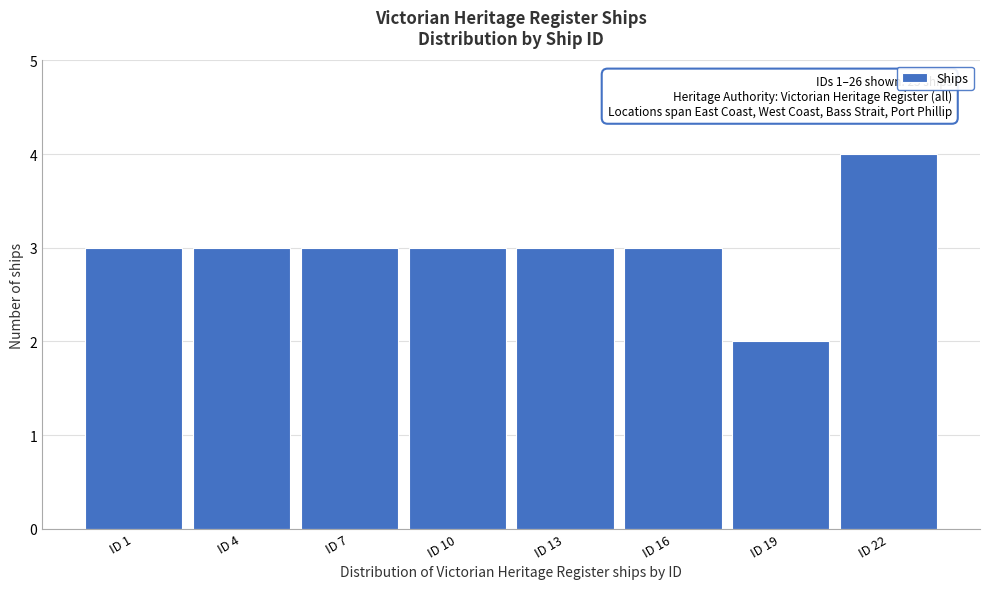

Reading left to right, what are all the values shown in this chart?

ID 1=3	ID 4=3	ID 7=3	ID 10=3	ID 13=3	ID 16=3	ID 19=2	ID 22=4